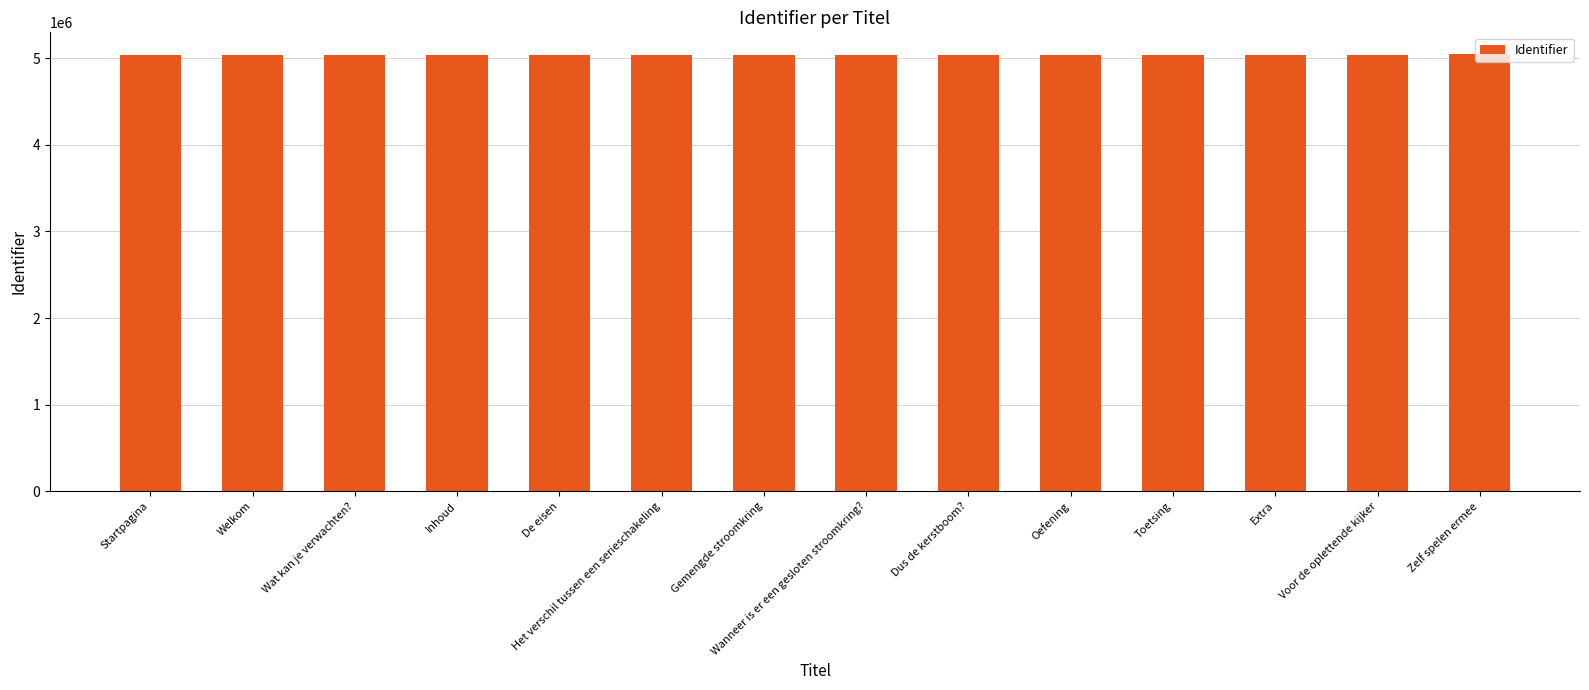

What is the minimum value shown in the chart?

5038244